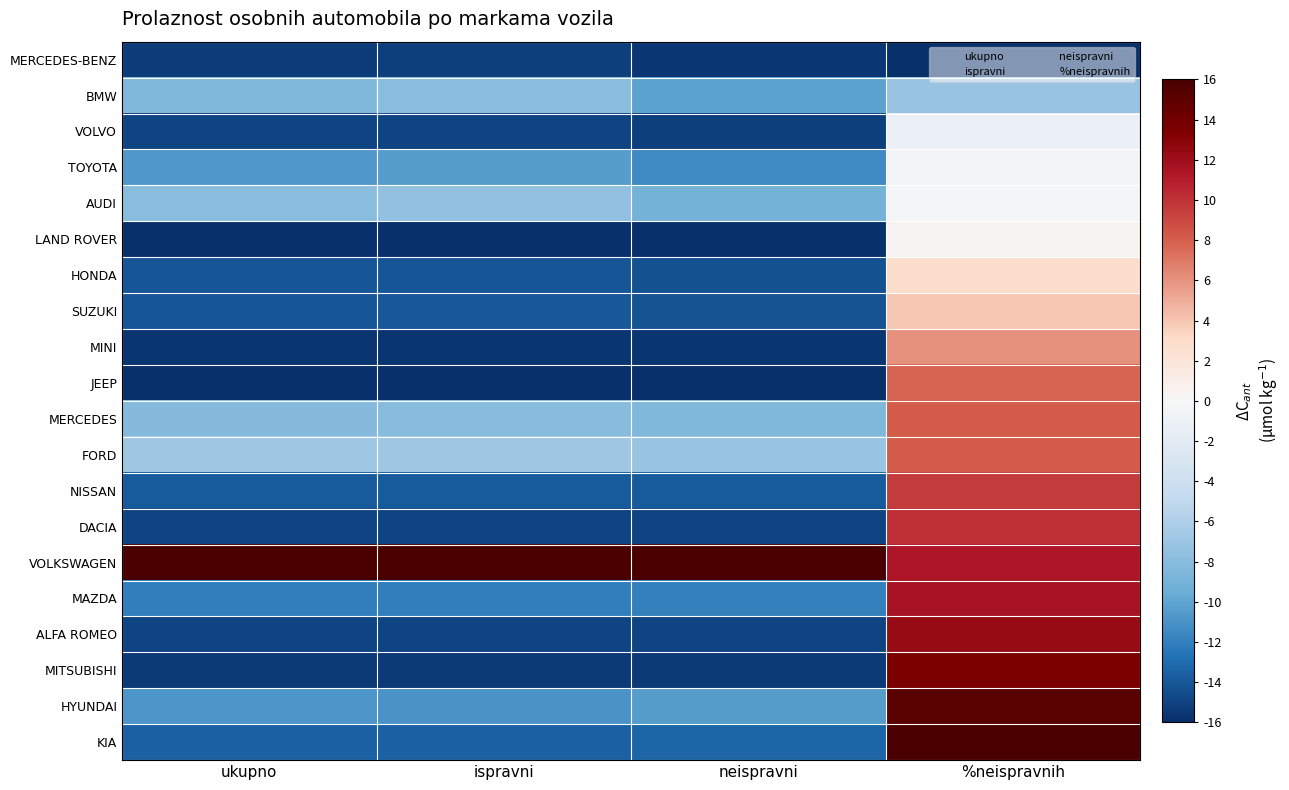

What is the total value across all series at neispravni?

-232.0